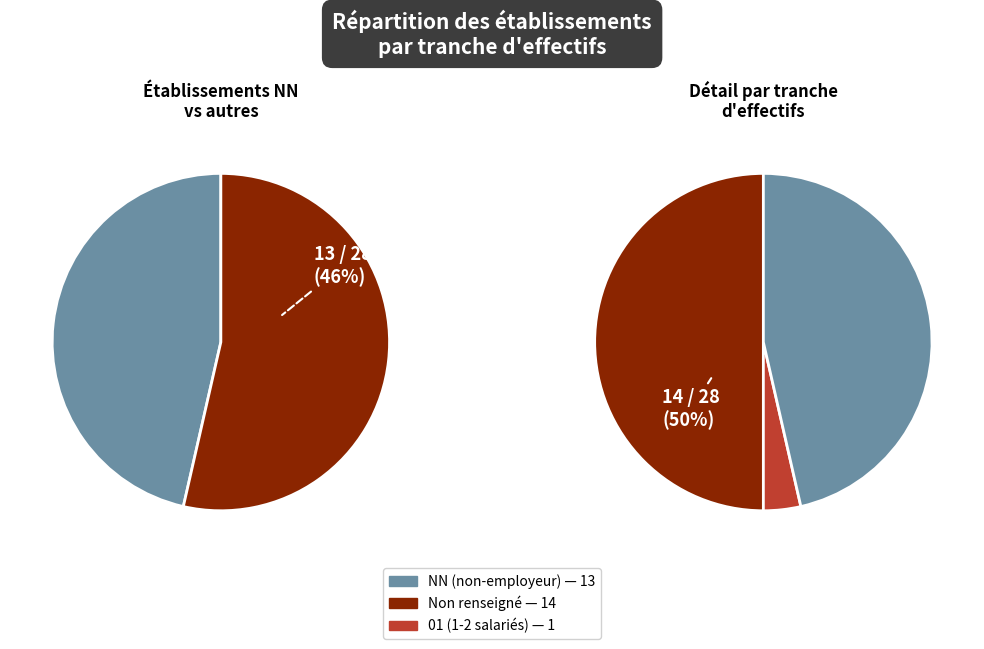

How many segments does this pie chart have?

3